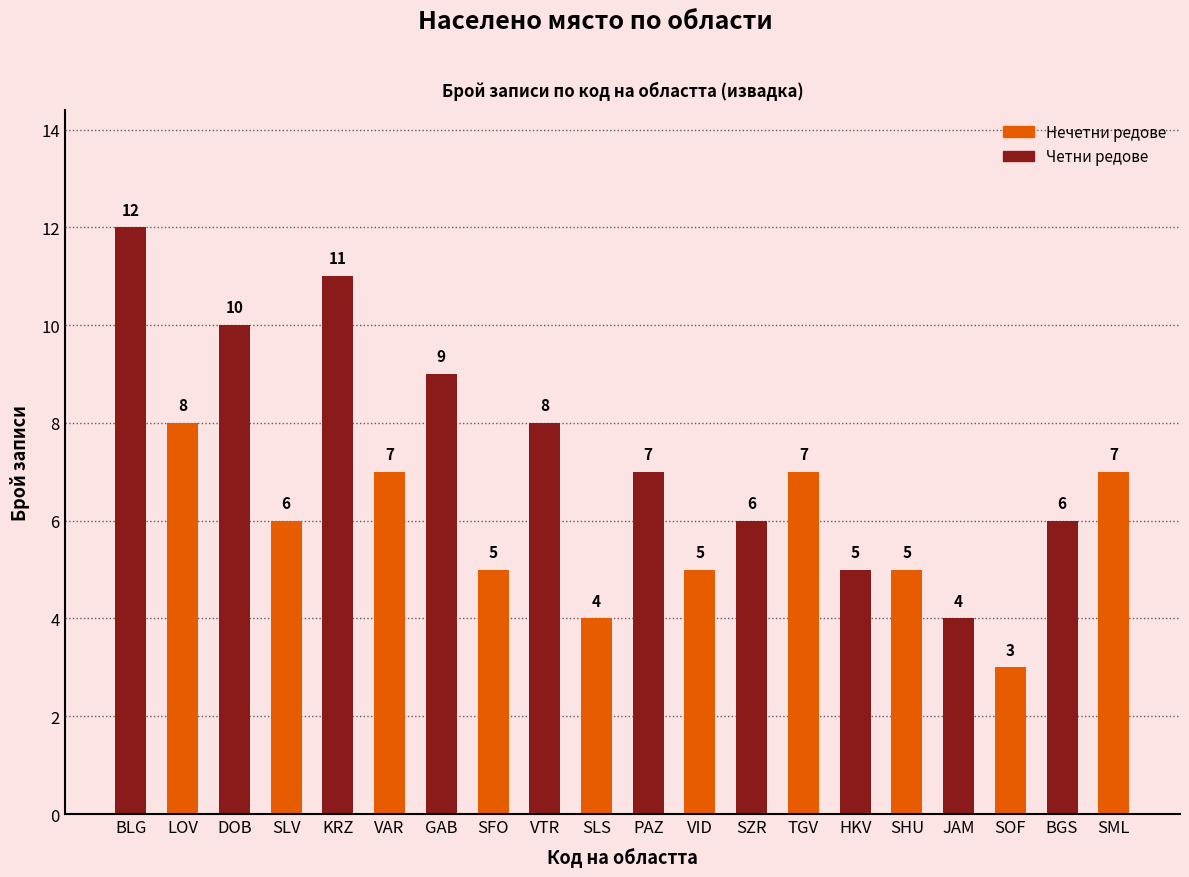

True or false: the data shows 5 at VID.

True